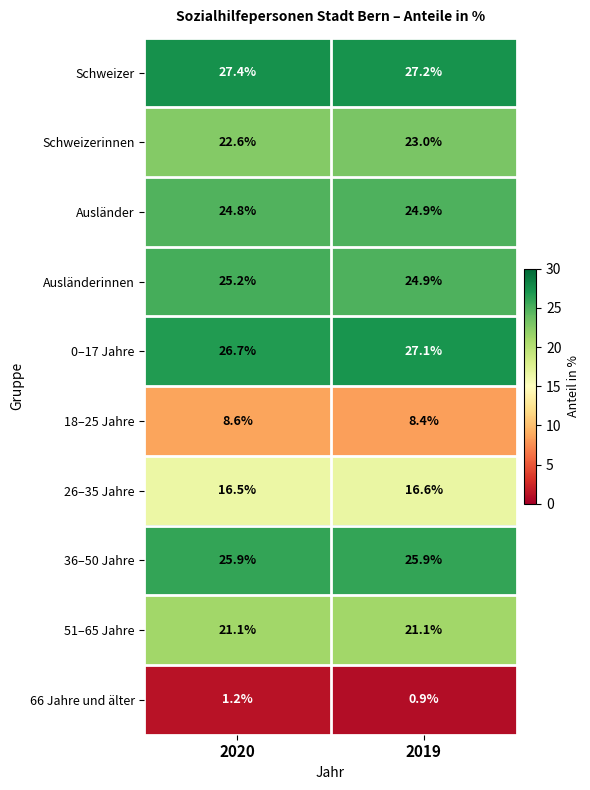

Reading left to right, extract all data points from this chart.

Schweizer: 2020=27.4	2019=27.2
Schweizerinnen: 2020=22.6	2019=23.0
Ausländer: 2020=24.8	2019=24.9
Ausländerinnen: 2020=25.2	2019=24.9
0–17 Jahre: 2020=26.7	2019=27.1
18–25 Jahre: 2020=8.6	2019=8.4
26–35 Jahre: 2020=16.5	2019=16.6
36–50 Jahre: 2020=25.9	2019=25.9
51–65 Jahre: 2020=21.1	2019=21.1
66 Jahre und älter: 2020=1.2	2019=0.9